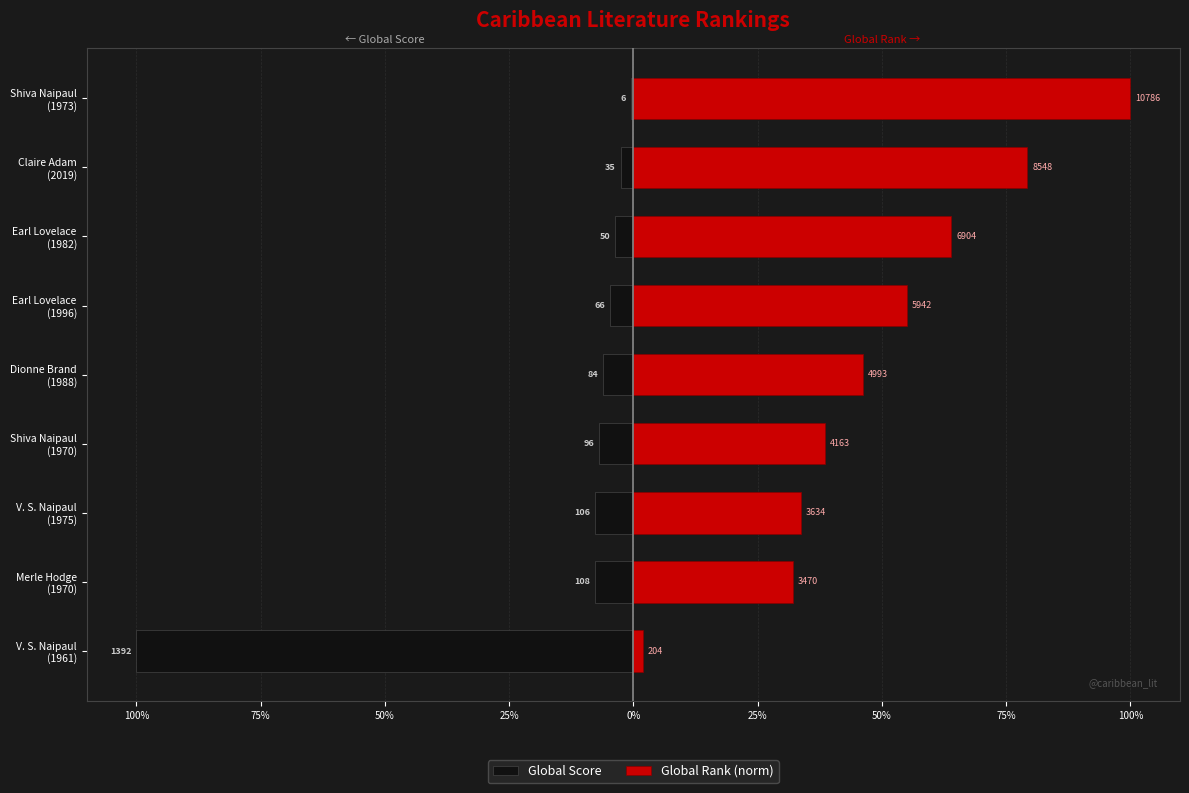

The value of Global Rank (norm) at Earl Lovelace (1996) is 95.6. True or false?

False